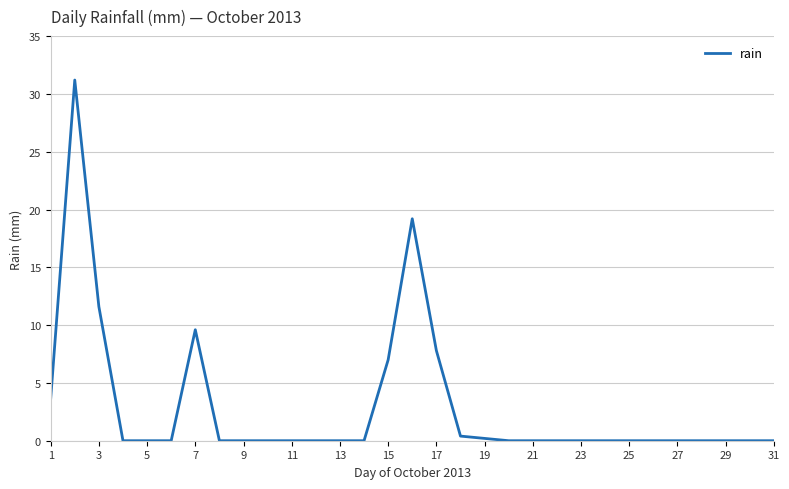

What is the greatest value displayed?

31.2